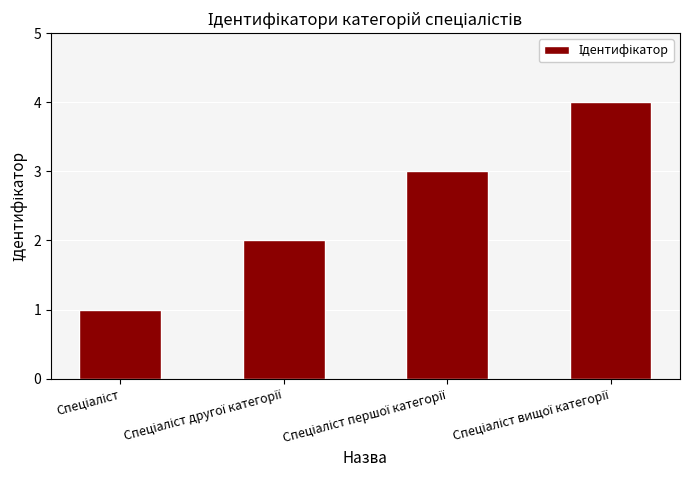

What is the difference between the maximum and minimum values?

3